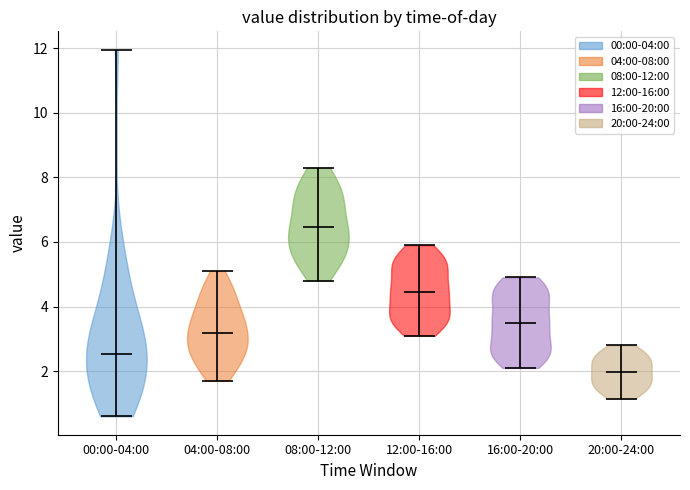

Reading left to right, read every violin against the y-axis: where its median line is, and the lowest and highest points it reaches. The values are not printed on the chart, so give them approximately, as read against the axis.

00:00-04:00: median line 2.6, lowest point 0.6, highest point 12.0
04:00-08:00: median line 3.2, lowest point 1.8, highest point 5.2
08:00-12:00: median line 6.4, lowest point 4.8, highest point 8.4
12:00-16:00: median line 4.4, lowest point 3.2, highest point 6.0
16:00-20:00: median line 3.4, lowest point 2.2, highest point 5.0
20:00-24:00: median line 2.0, lowest point 1.2, highest point 2.8